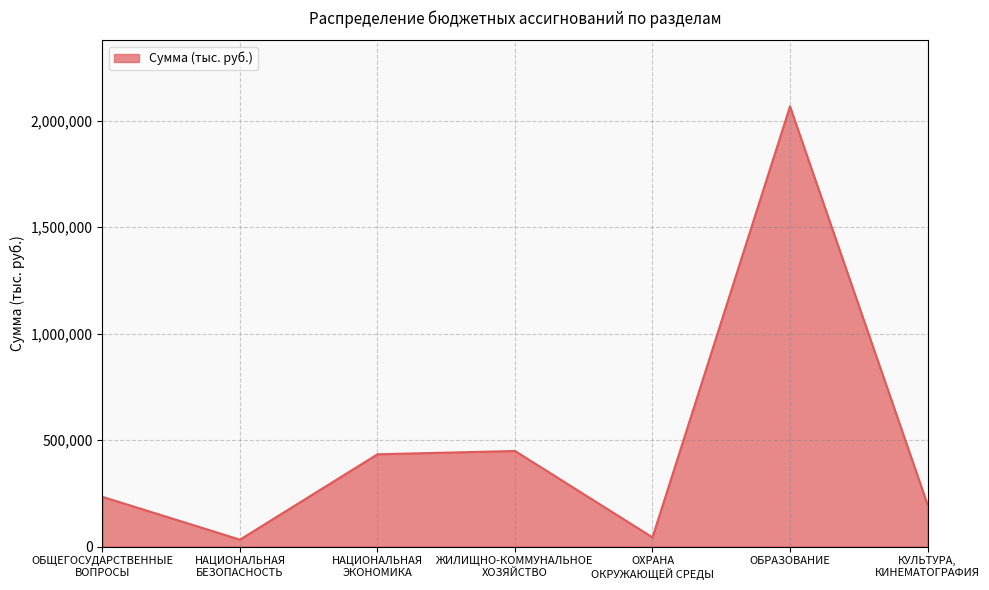

How many distinct data groups are displayed?

1